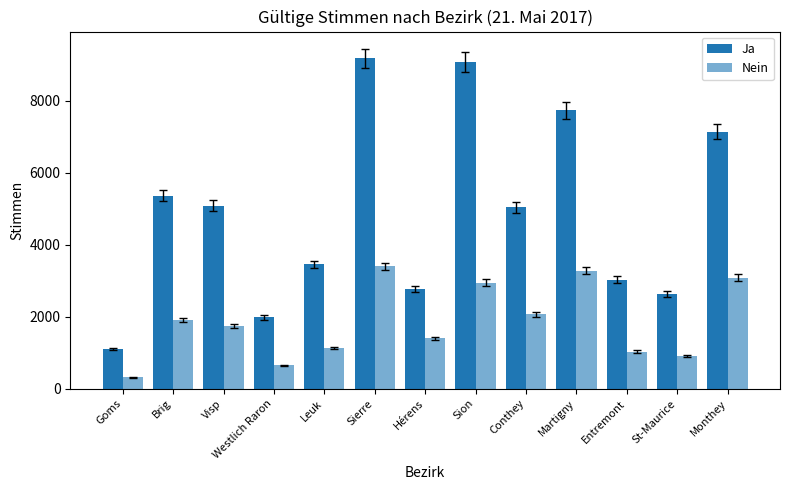

Reading left to right, what are all the values shown in this chart?

Ja: 1104	5366	5081	1977	3450	9175	2755	9073	5034	7737	3031	2621	7143
Nein: 315	1895	1733	646	1124	3398	1392	2946	2060	3271	1029	909	3084